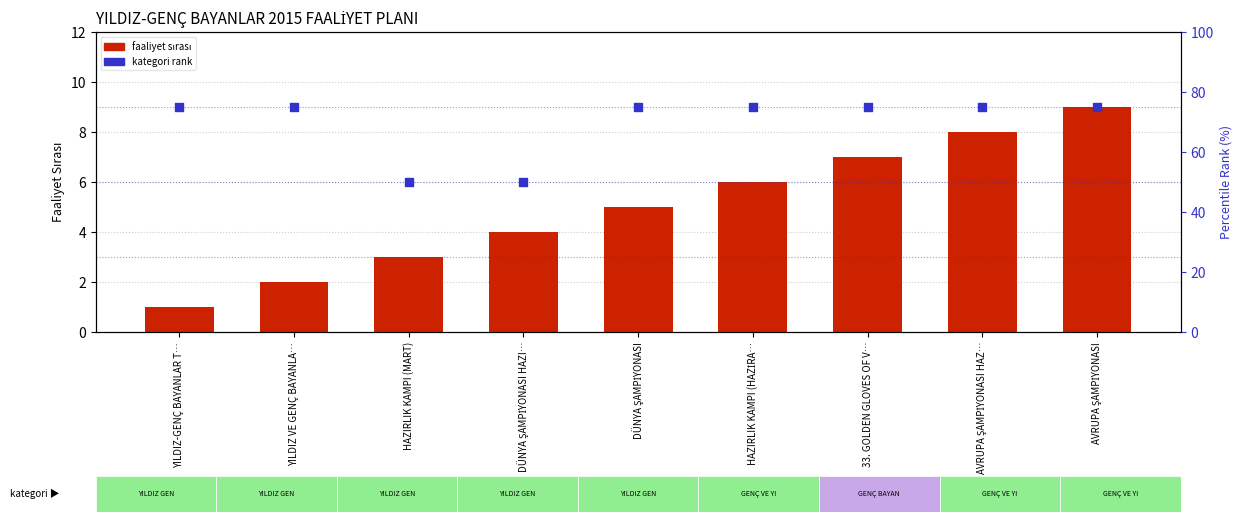

At how many categories does at least one series exceed 60?

7